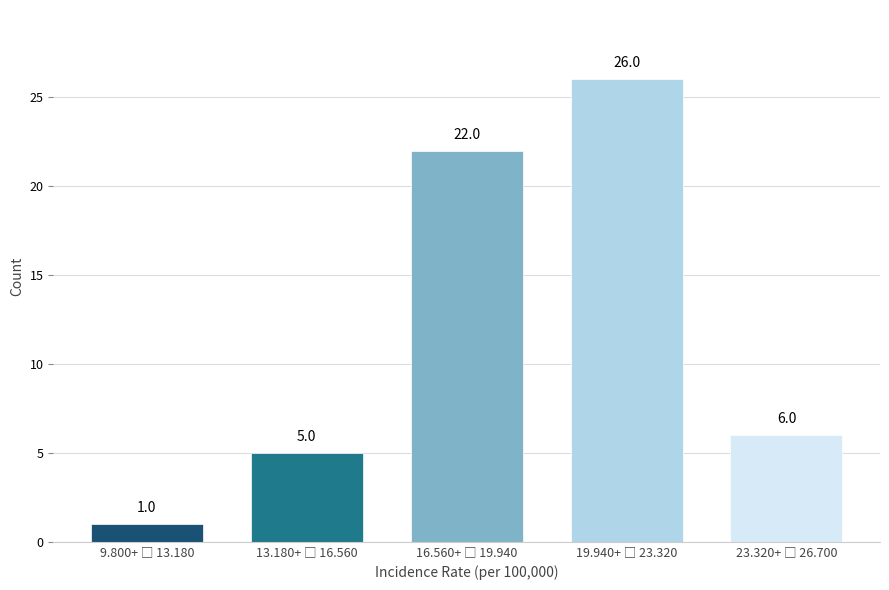

Reading left to right, what are all the values shown in this chart?

1	5	22	26	6